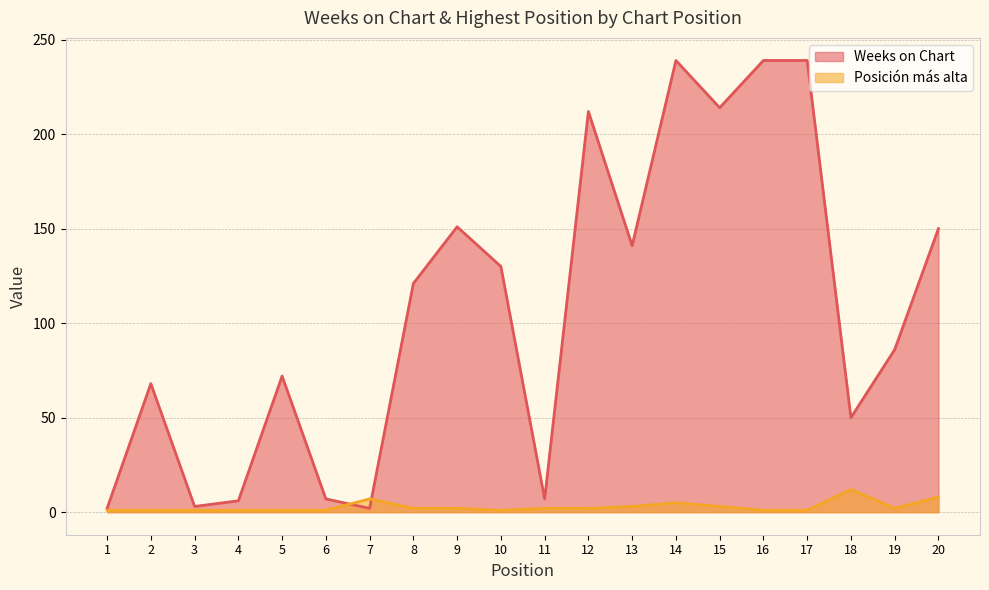

True or false: Weeks on Chart has more than 0 points higher than both neighbors.

True